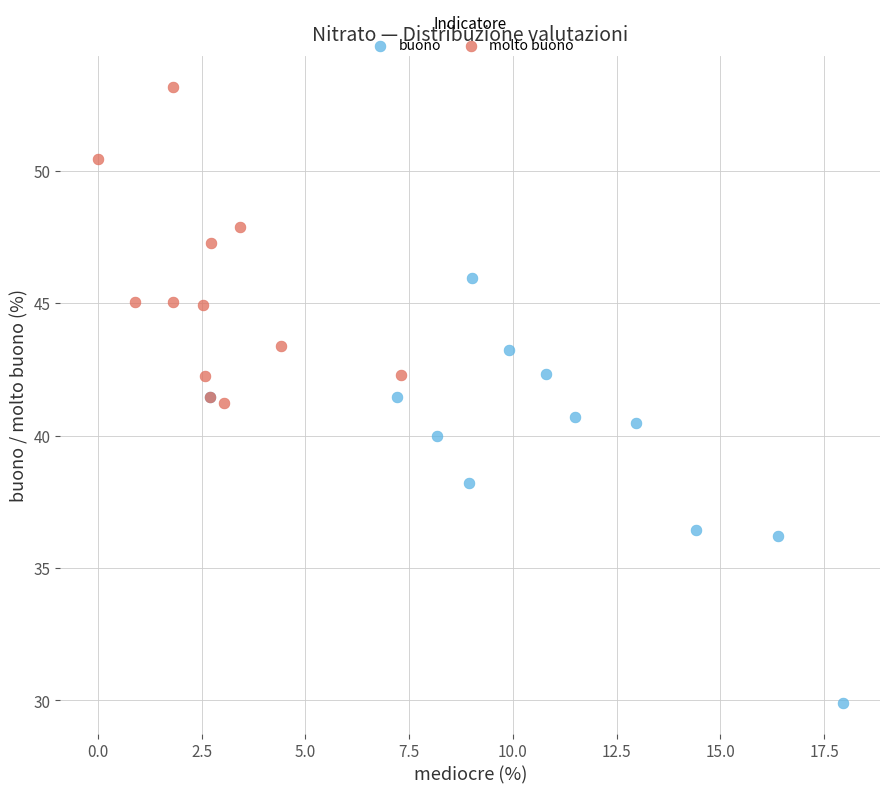

Which series contains the highest Y value?

molto buono